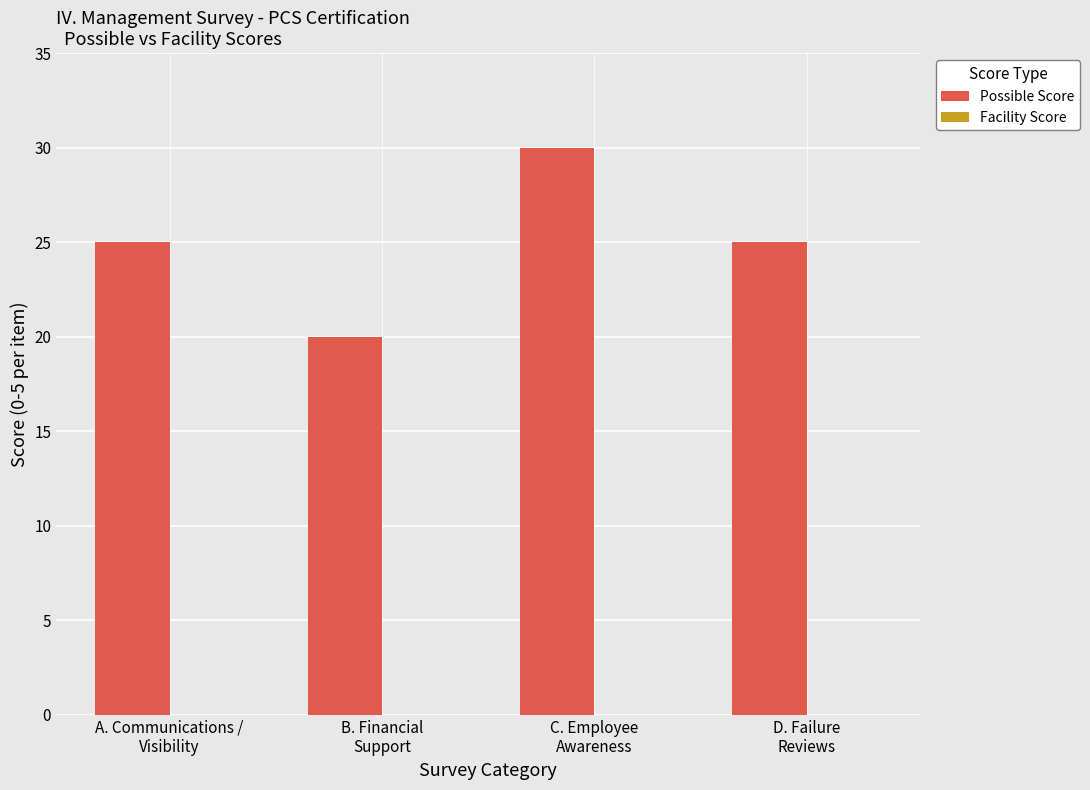

How many distinct data groups are displayed?

1